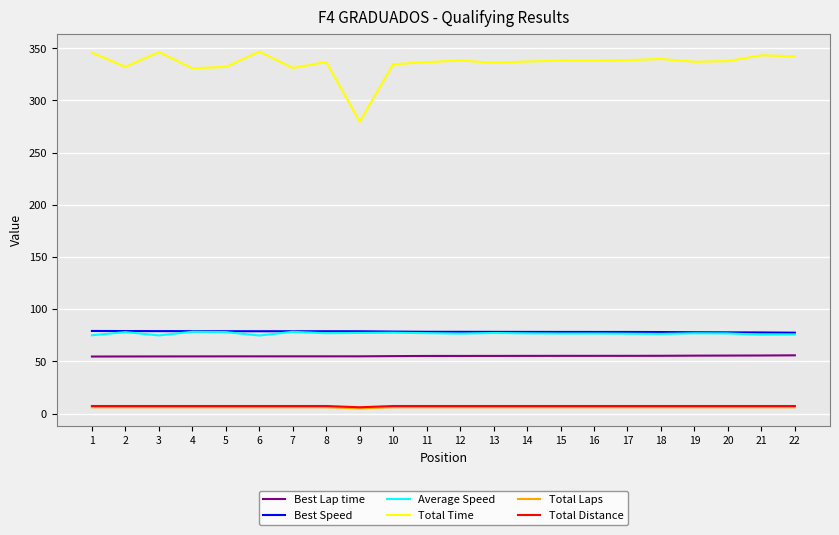

True or false: Total Distance and Total Time intersect in this chart.

False